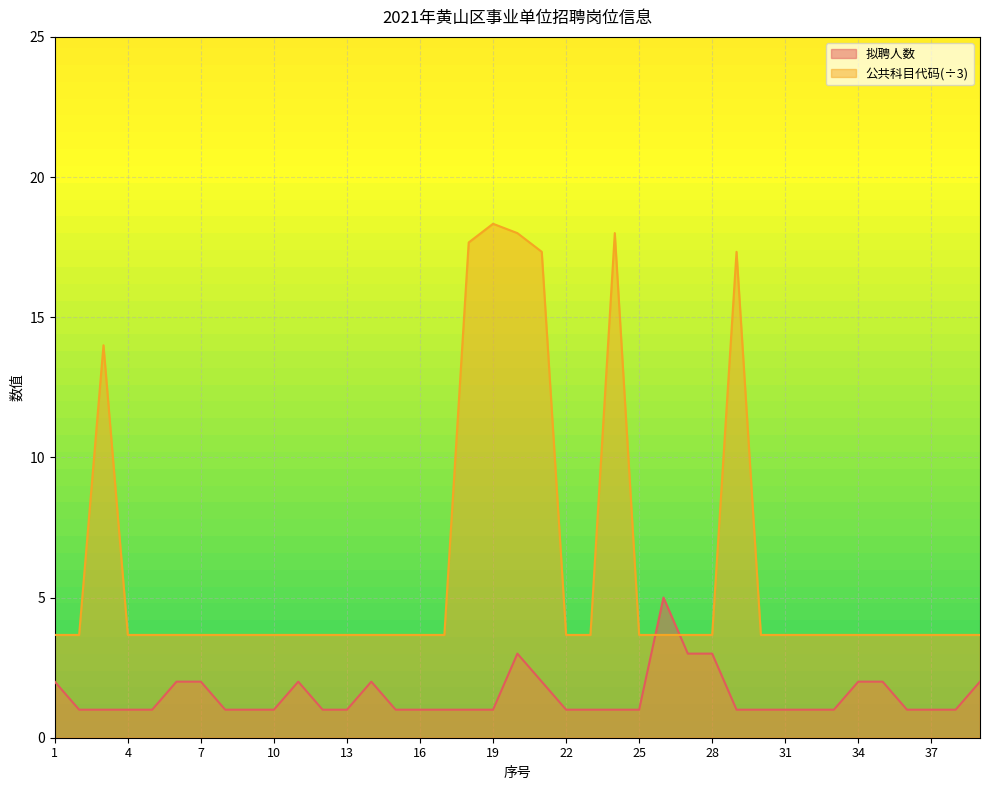

List the series in order of their overall mean, highest first.

公共科目代码(÷3), 拟聘人数